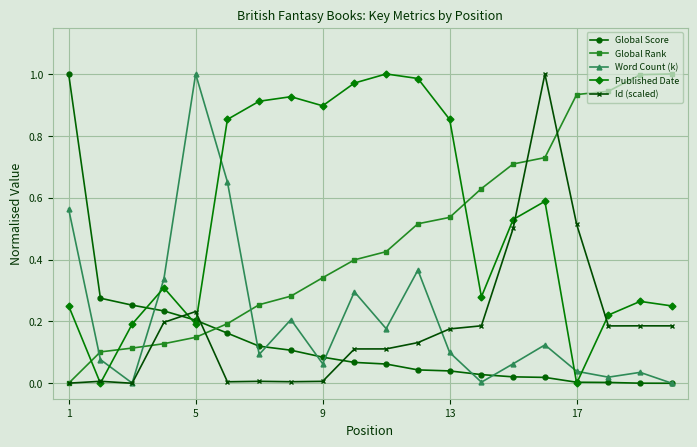

True or false: Id (scaled) has more than 2 points higher than both neighbors.

True